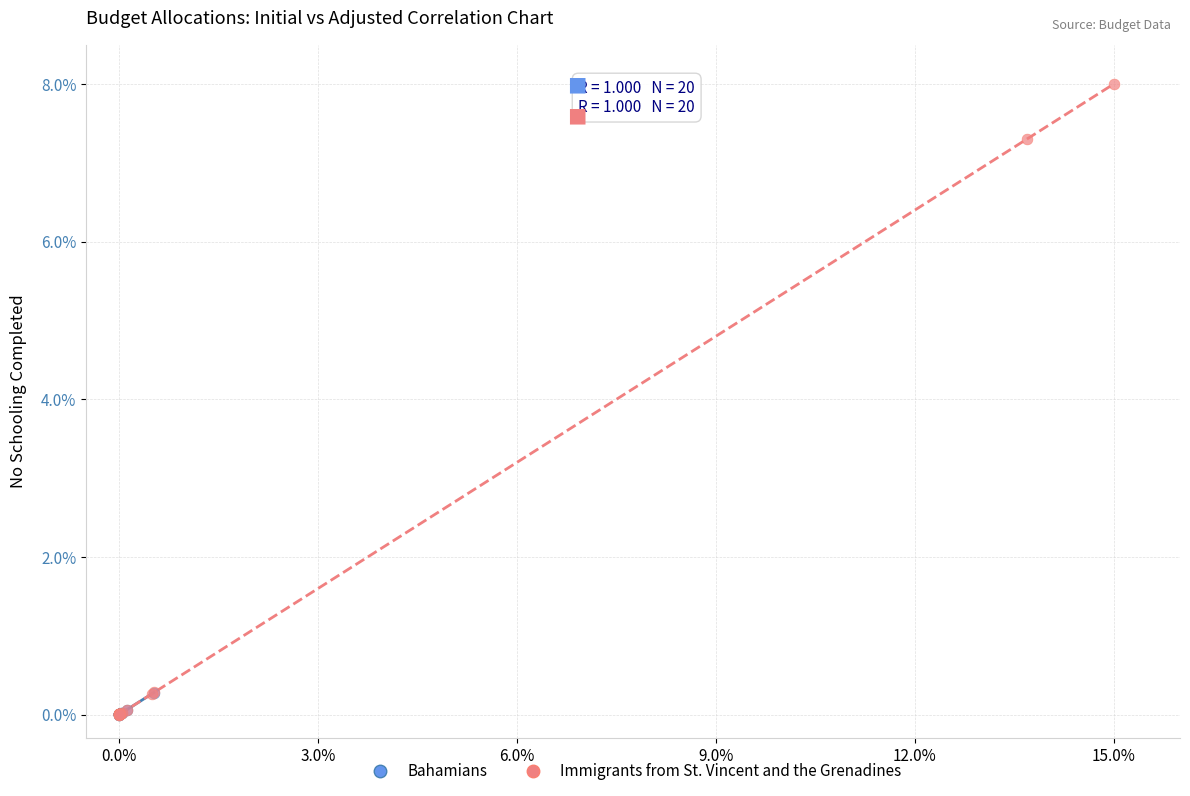

Which series has the largest Y range (max minus min)?

Immigrants from St. Vincent and the Grenadines